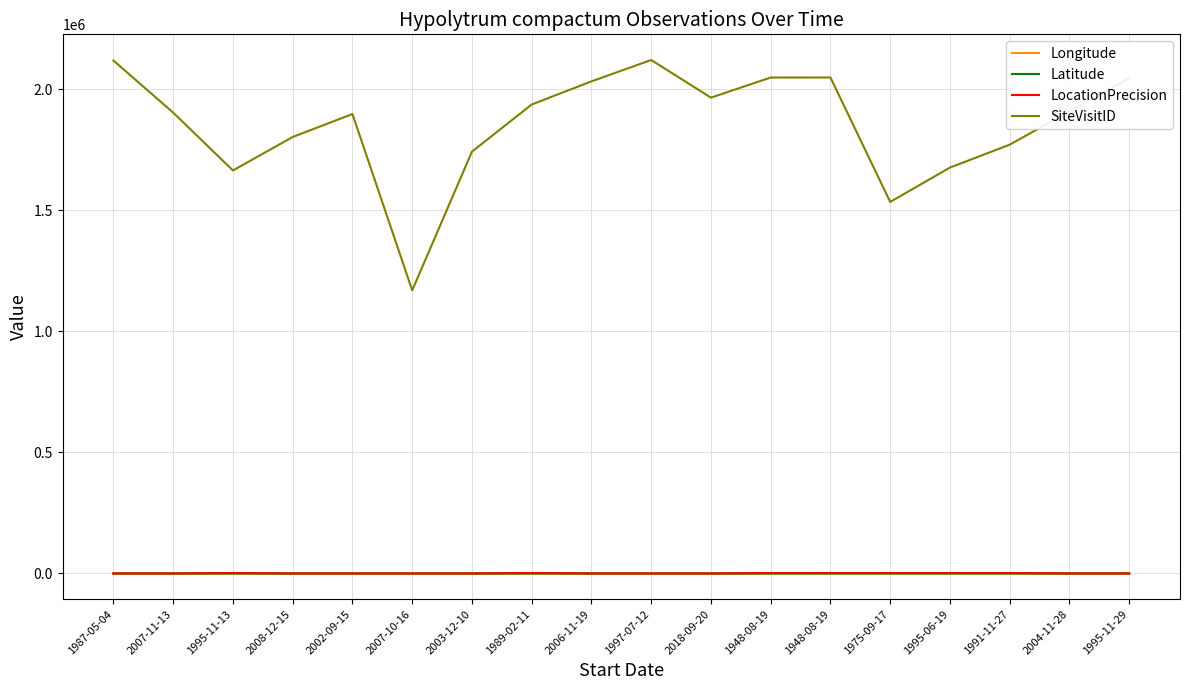

Does the chart display data point markers on the line(s)?

No